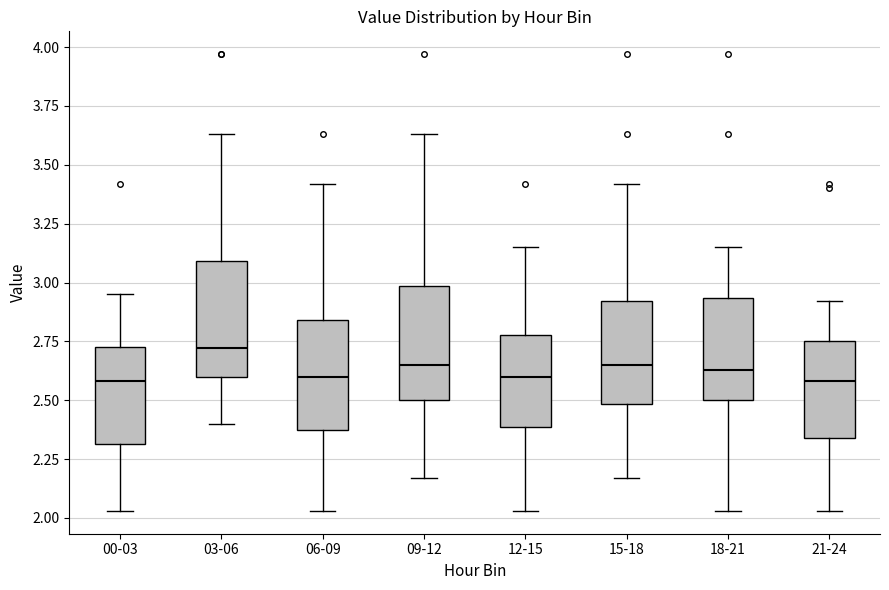

Where is the upper edge of the box for 00-03 on the y-axis? The values are not printed on the chart, so give them approximately, as read against the axis.

2.75